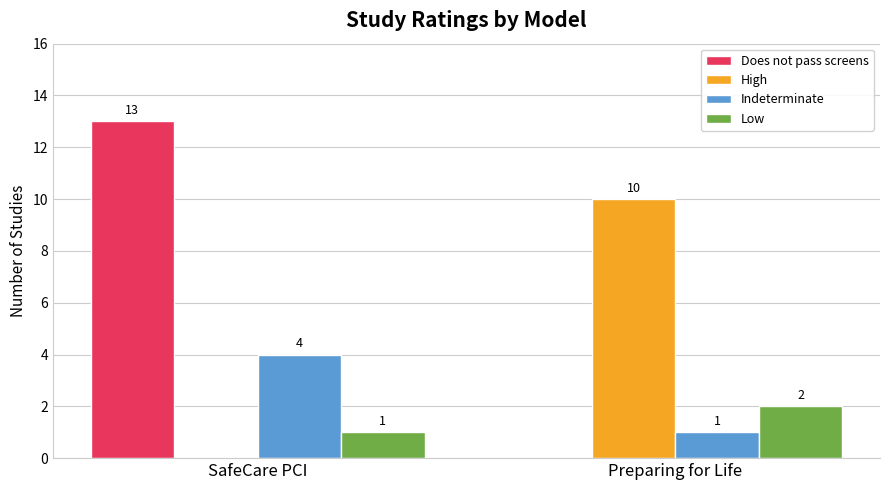

Does the chart contain stacked bars?

No